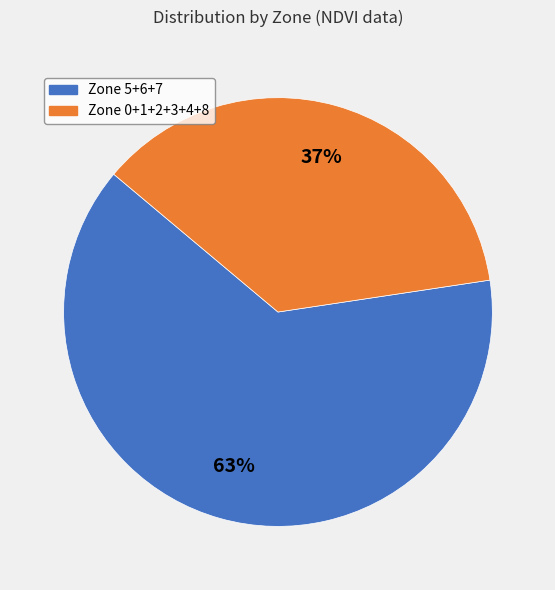

Count the number of slices in the pie.

2